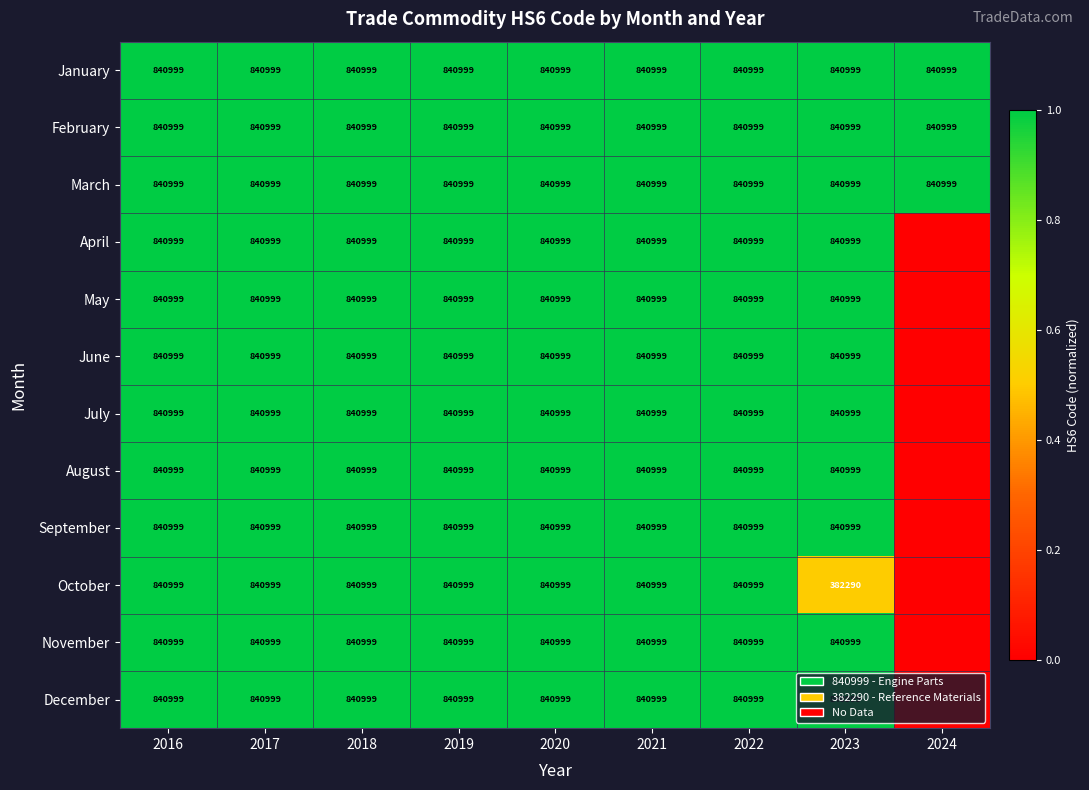

At which category is the sum across all series the highest?

2016